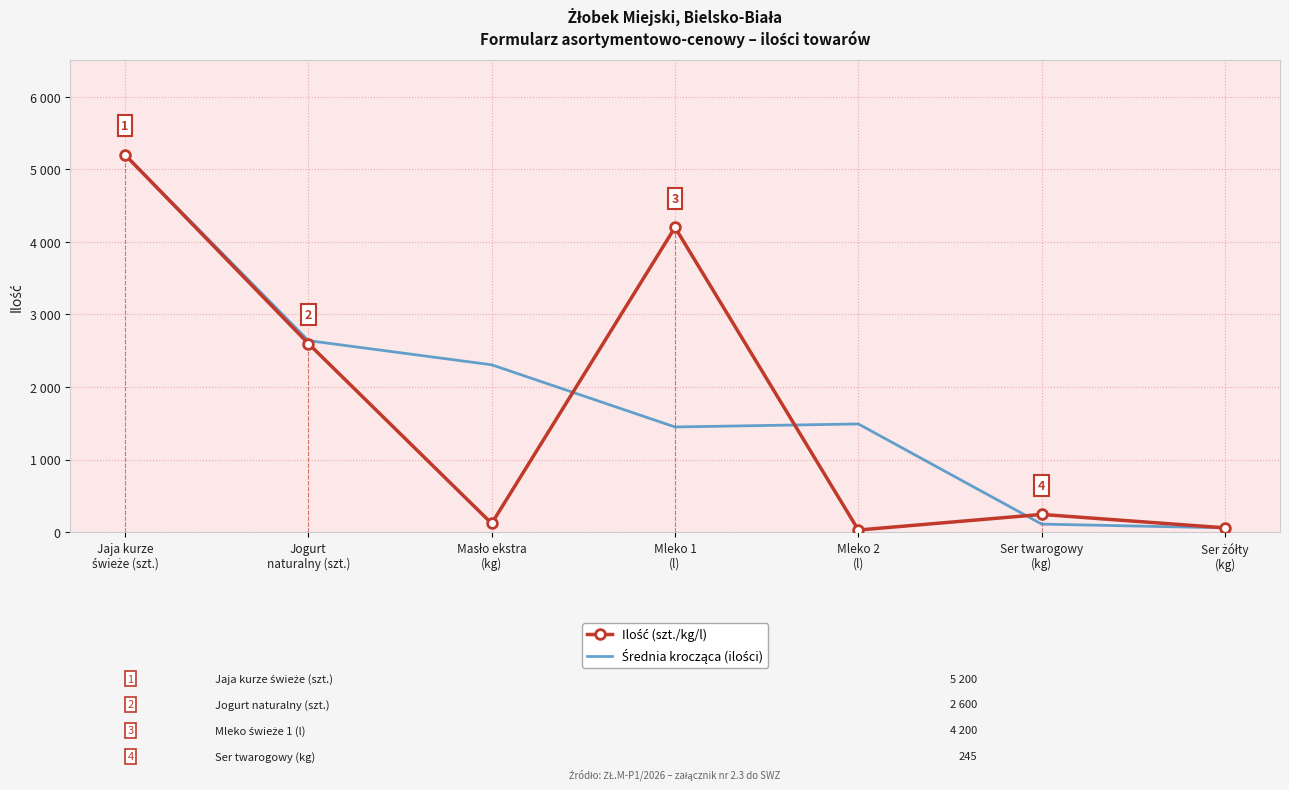

The Ilość (szt./kg/l) series shows 6704.9 at Mleko 1
(l). True or false?

False